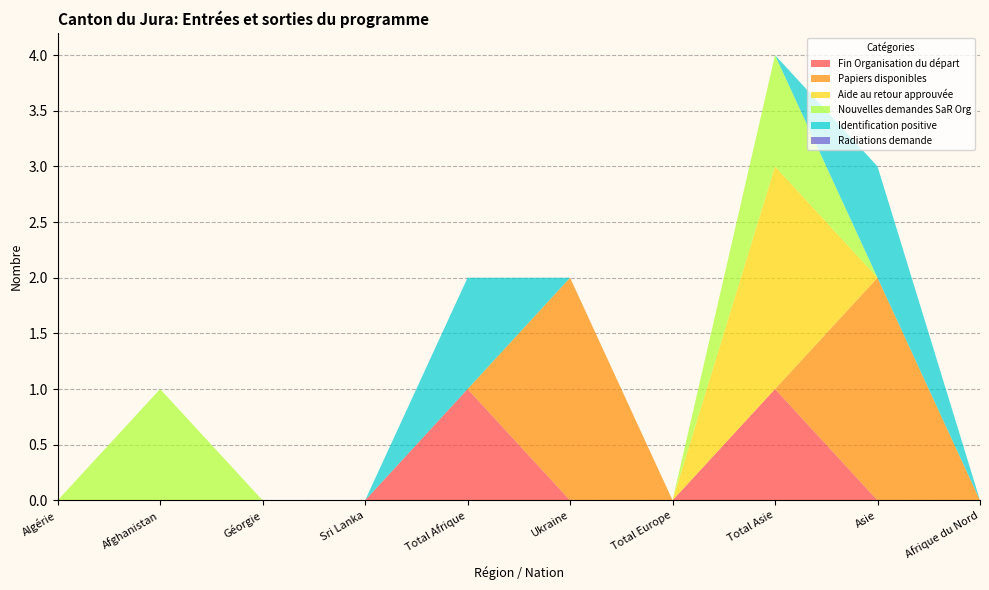

Reading right to left, what are all the values shown in this chart?

Fin Organisation du départ: 0	0	1	0	0	1	0	0	0	0
Papiers disponibles: 0	2	0	0	2	0	0	0	0	0
Aide au retour approuvée: 0	0	2	0	0	0	0	0	0	0
Nouvelles demandes SaR Org: 0	0	1	0	0	0	0	0	1	0
Identification positive: 0	1	0	0	0	1	0	0	0	0
Radiations demande: 0	0	0	0	0	0	0	0	0	0